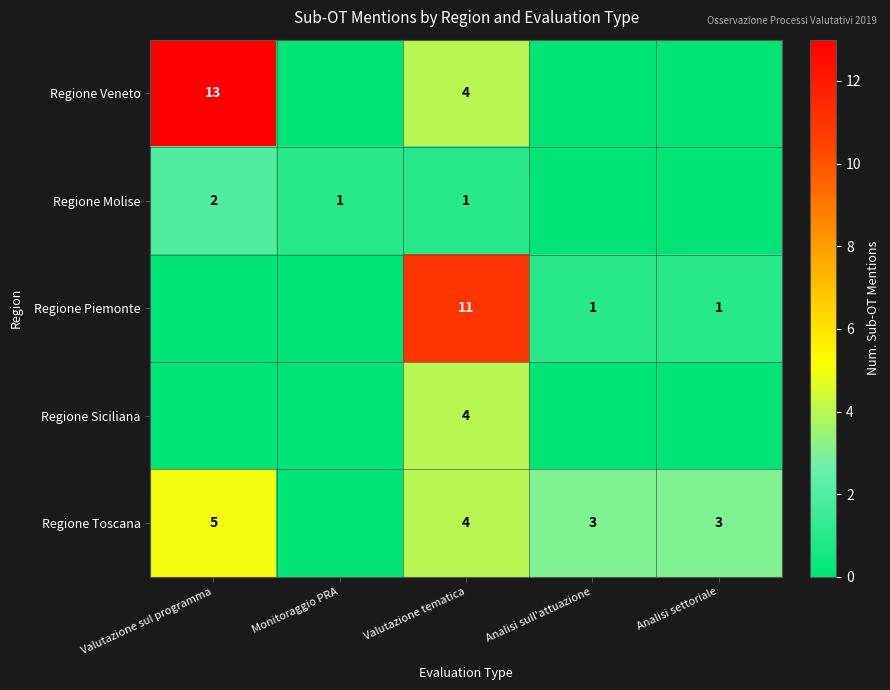

The Regione Siciliana series shows 4 at Valutazione tematica. True or false?

True